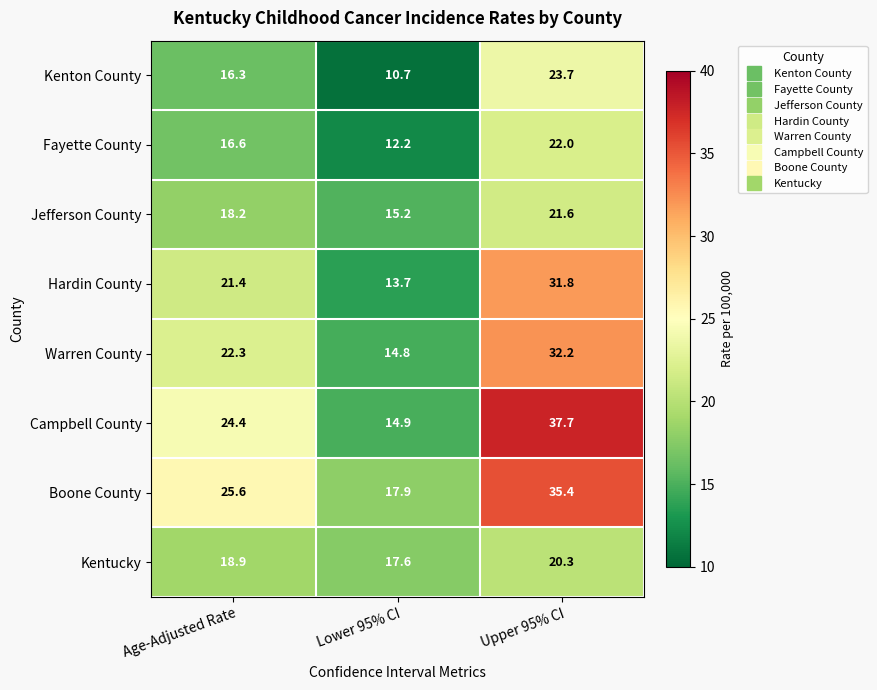

Where does the Warren County series first go above 22?

Age-Adjusted Rate